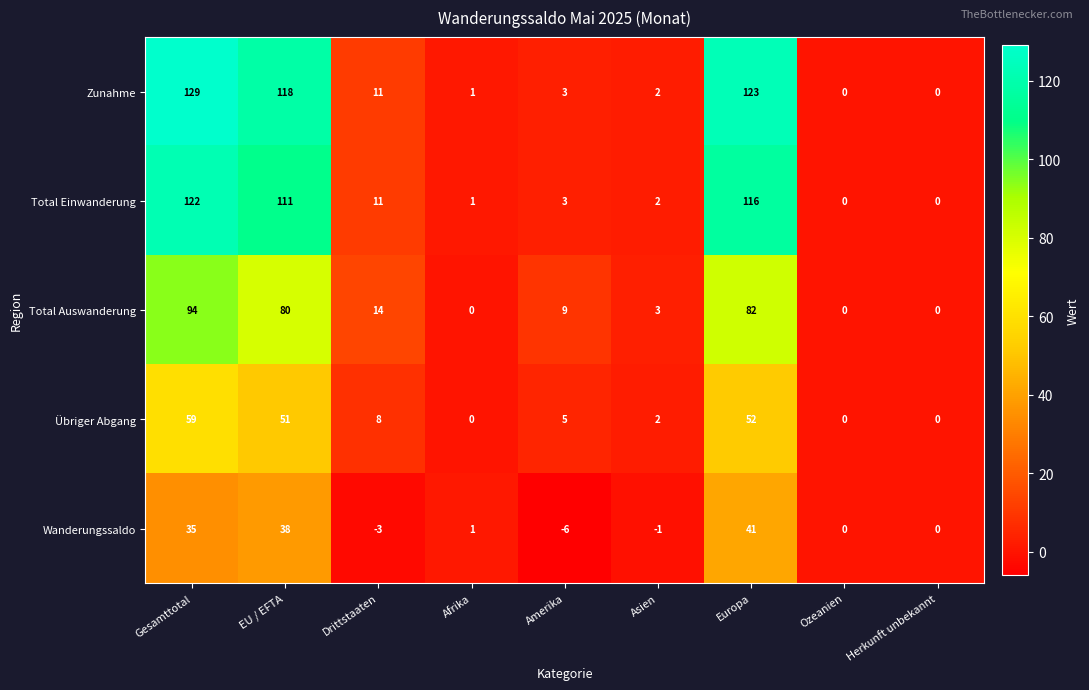

Which series has the widest spread of values?

Zunahme